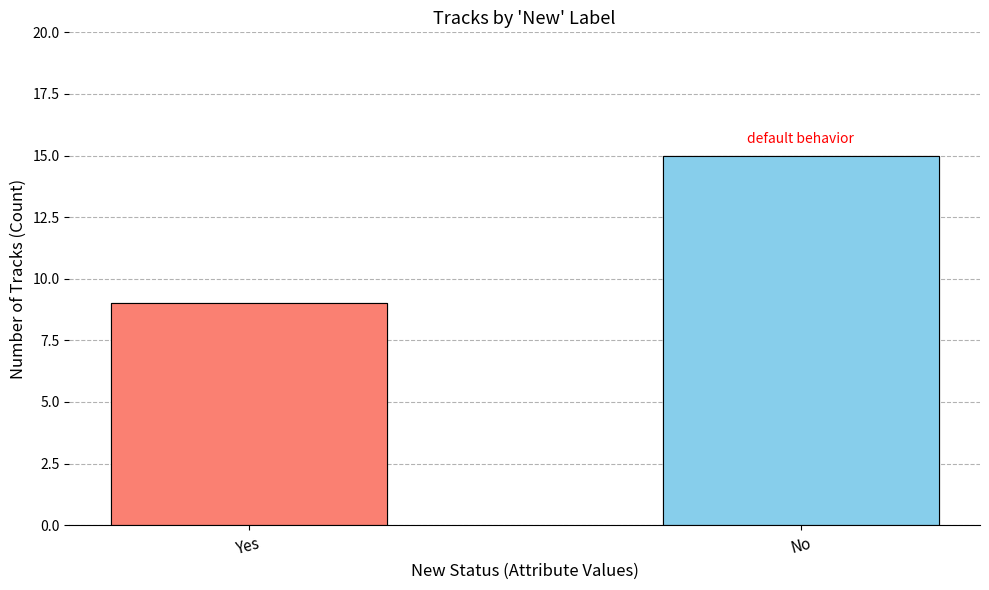

Does the chart contain stacked bars?

No